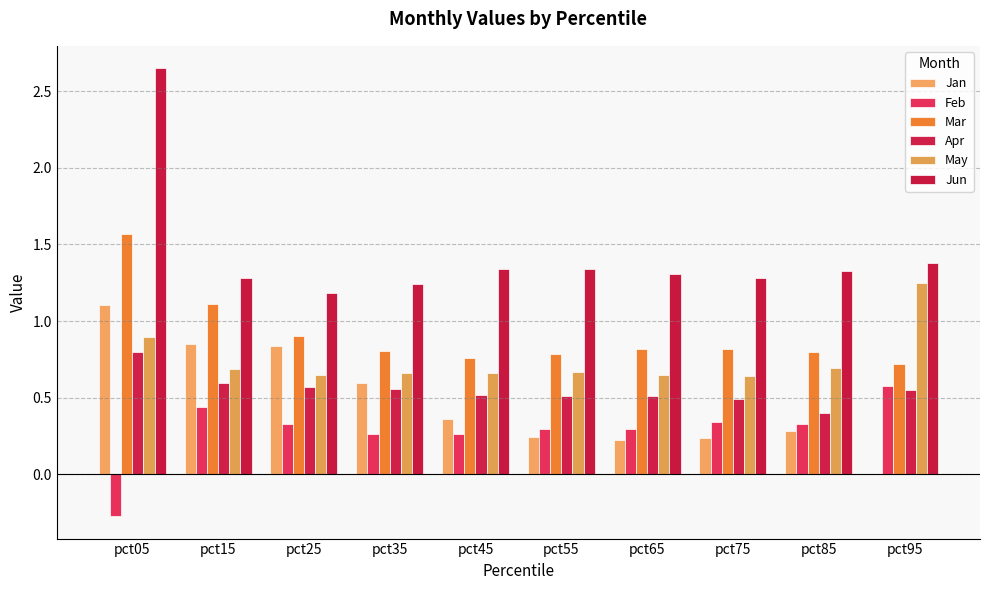

Are the bars horizontal?

No